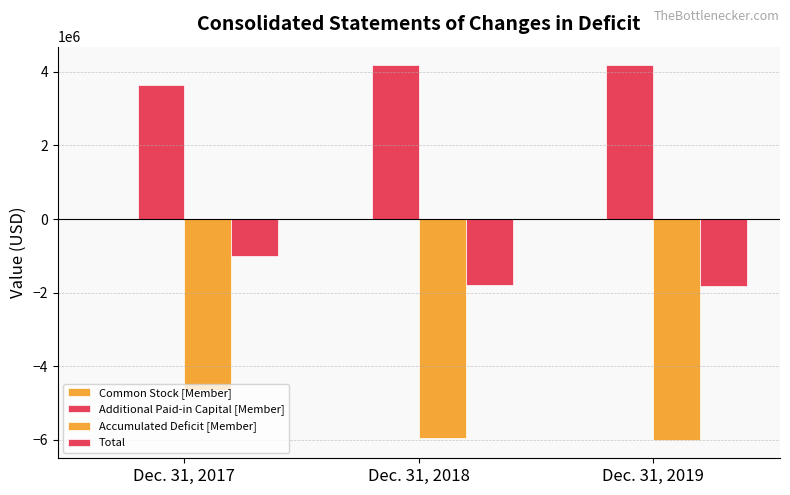

Reading left to right, transcribe all the data shown in this chart.

Common Stock [Member]: 73	240	290
Additional Paid-in Capital [Member]: 3644008	4174111	4175726
Accumulated Deficit [Member]: -4647540	-5953465	-5988351
Total: -1003459	-1779114	-1812336